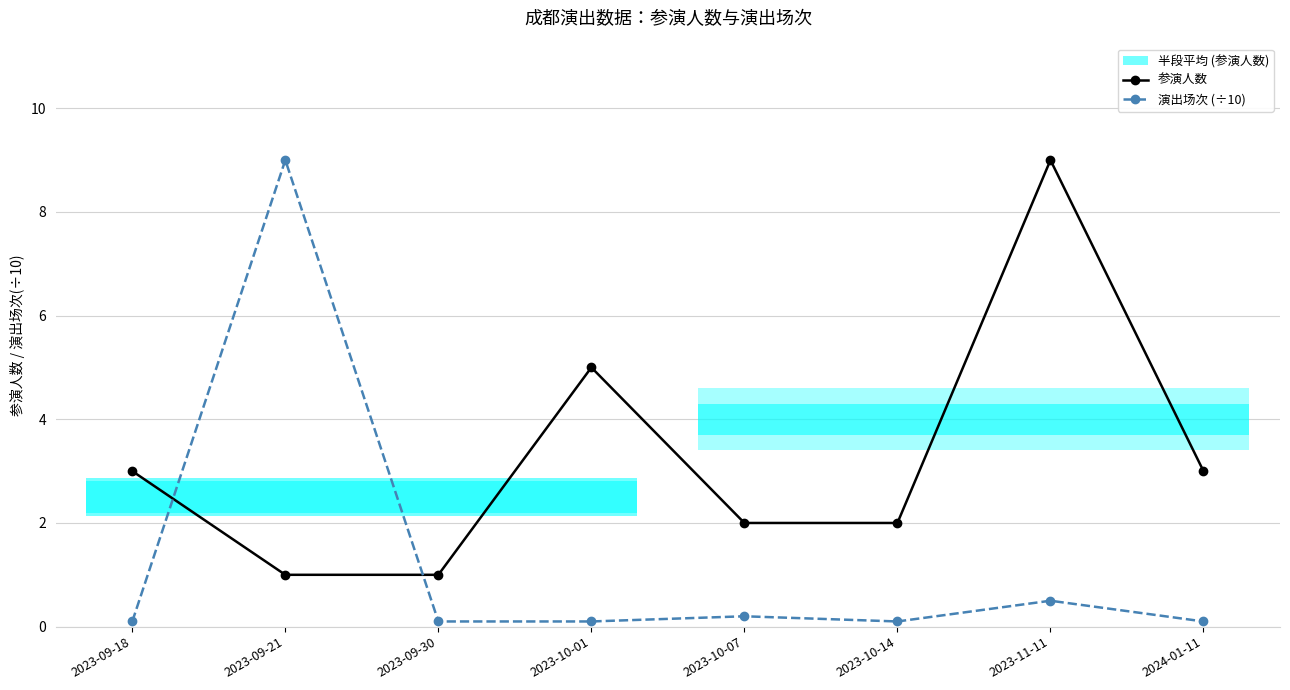

Count the number of categories in the chart.

8